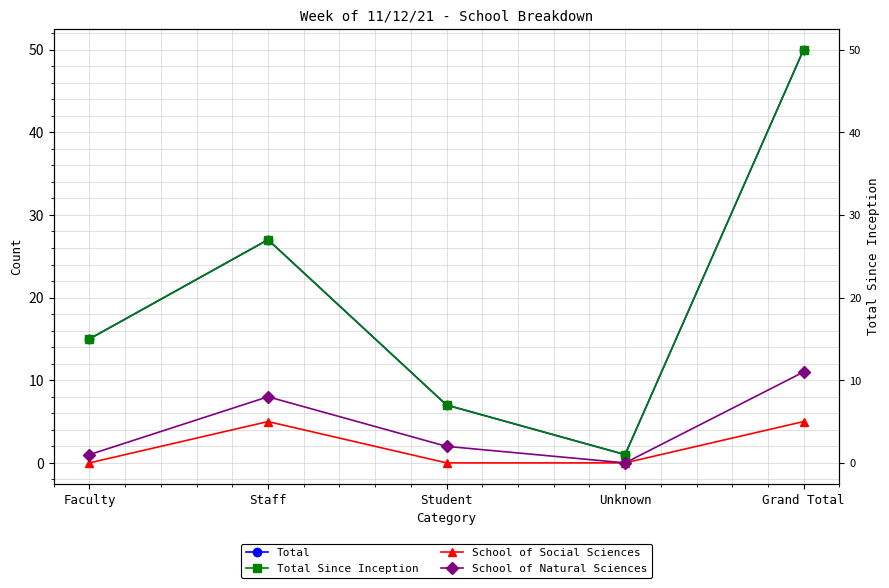

How many data points in Total are above 15?

2